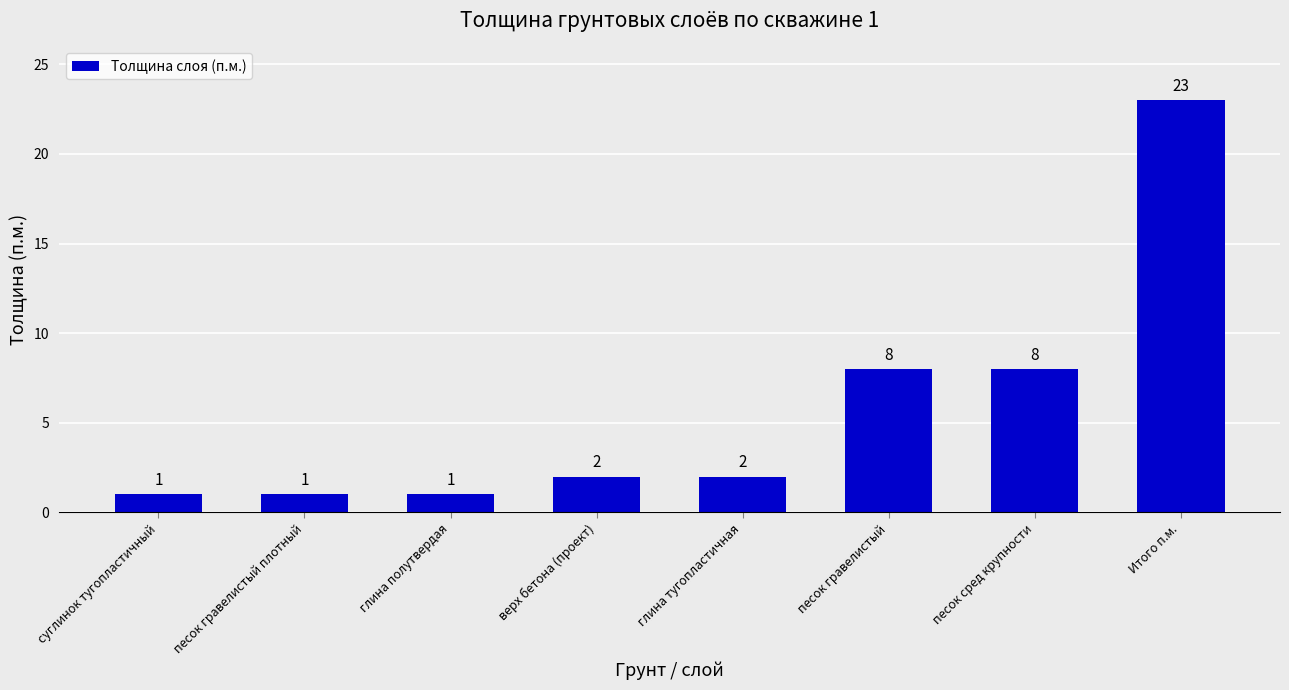

What is the change in value from глина полутвердая to песок сред крупности?

+7